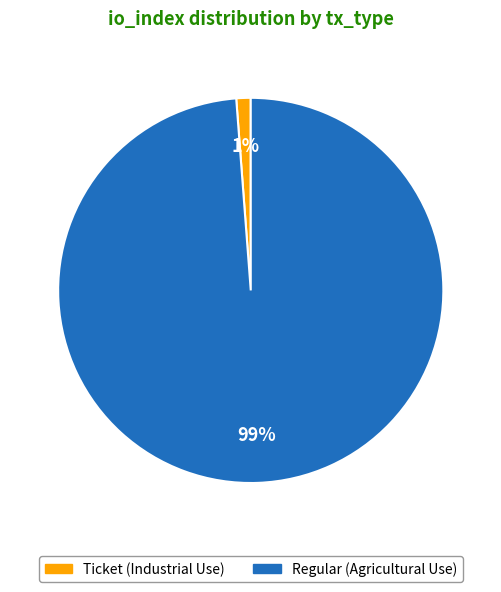

Combined, do Ticket and Regular account for over 50%?

Yes